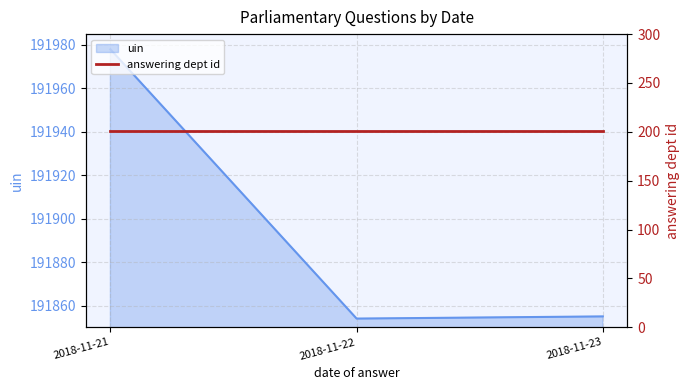

Which label corresponds to the largest value in the chart?

2018-11-21